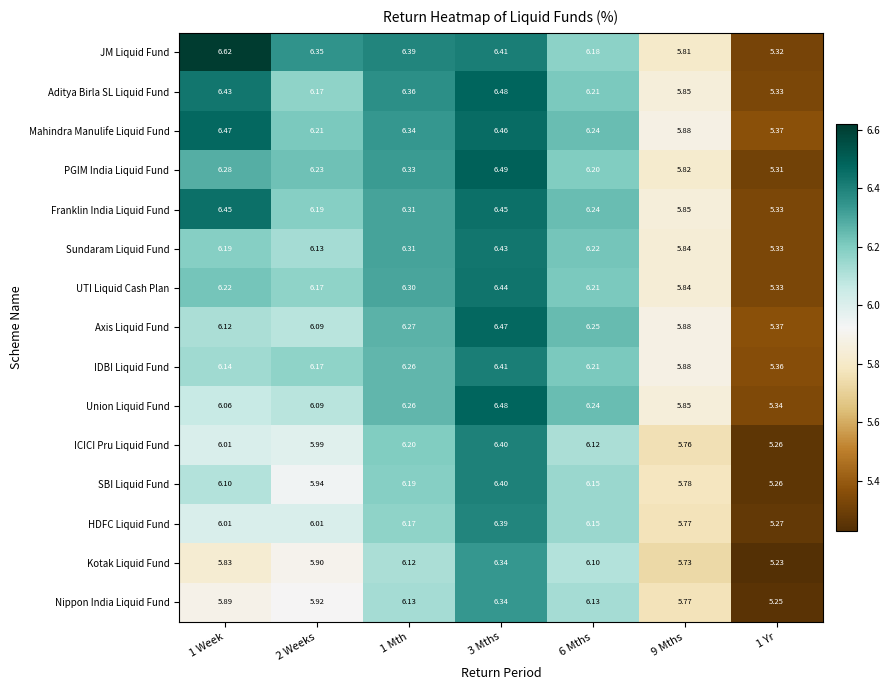

Which category has the lowest value across all series?

1 Yr